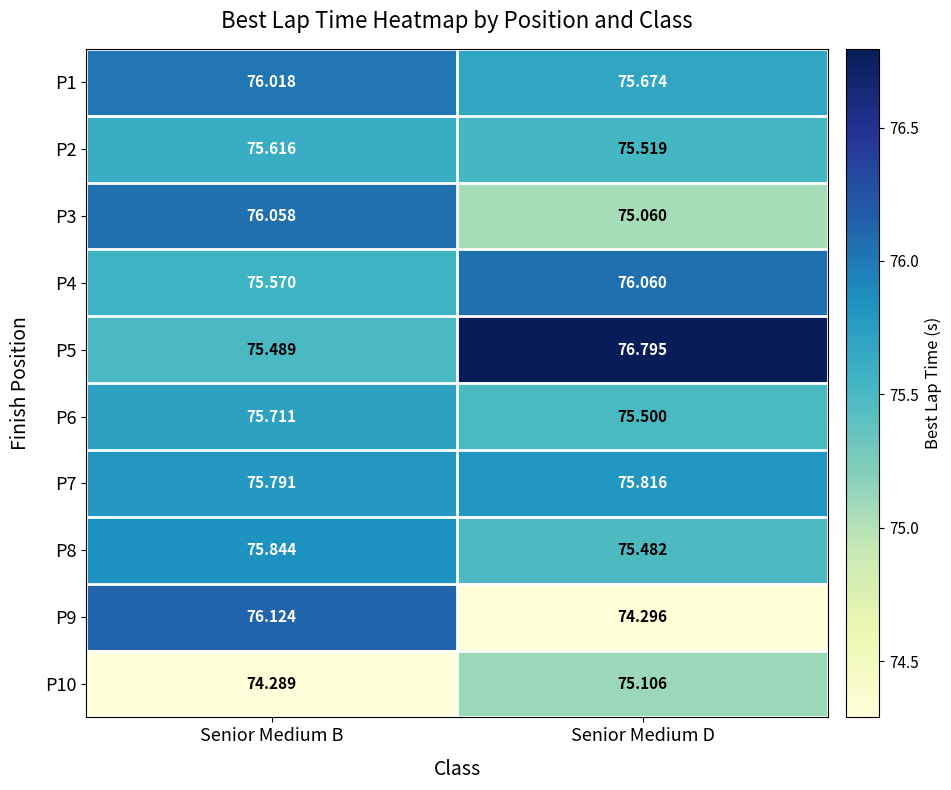

At how many categories does at least one series exceed 74?

2